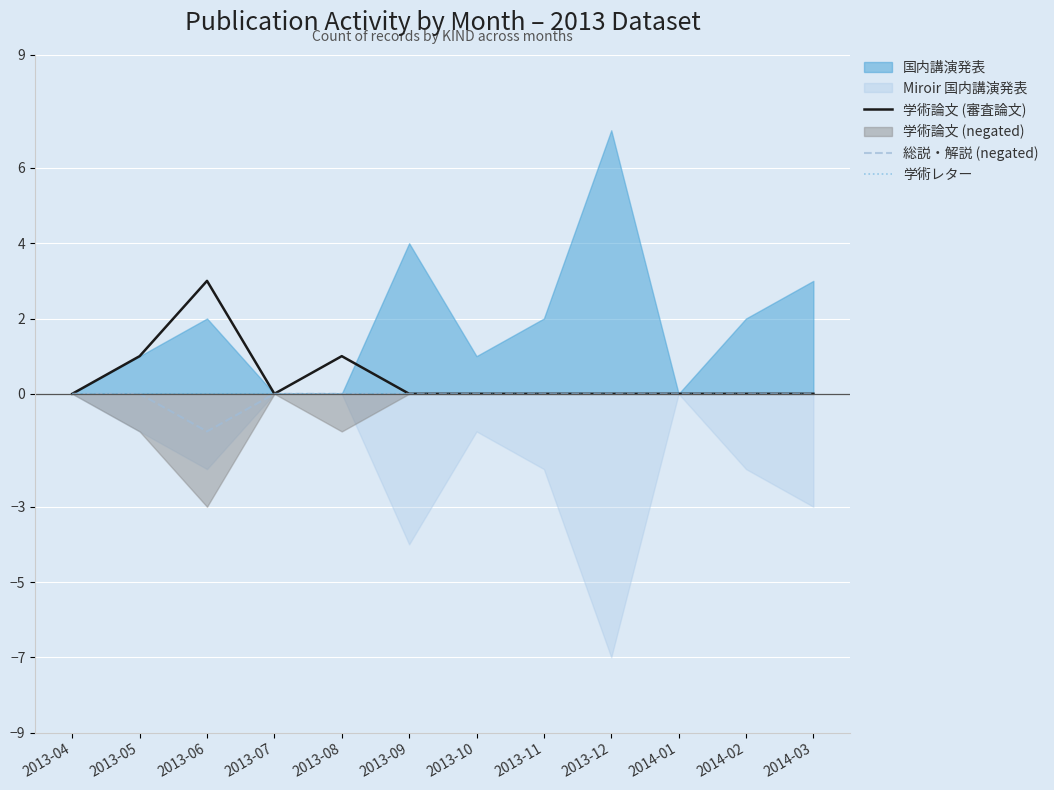

True or false: 学術レター and 学術論文 (審査論文) cross at least once.

False